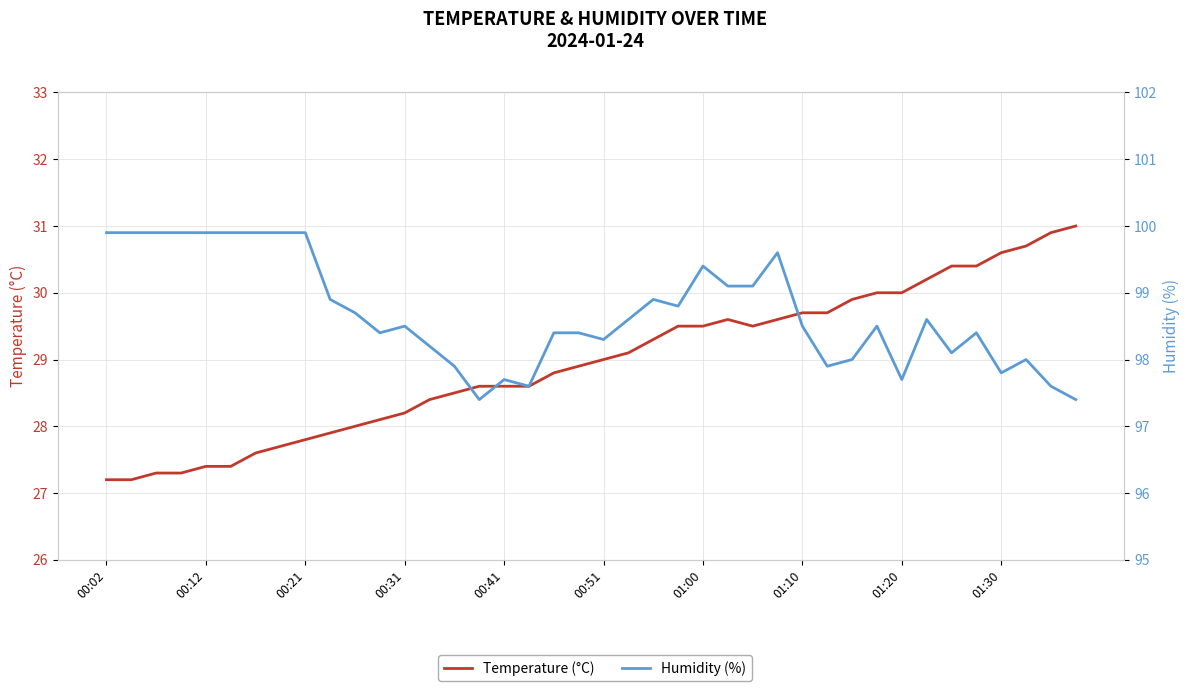

What is the maximum value shown in the chart?

99.9